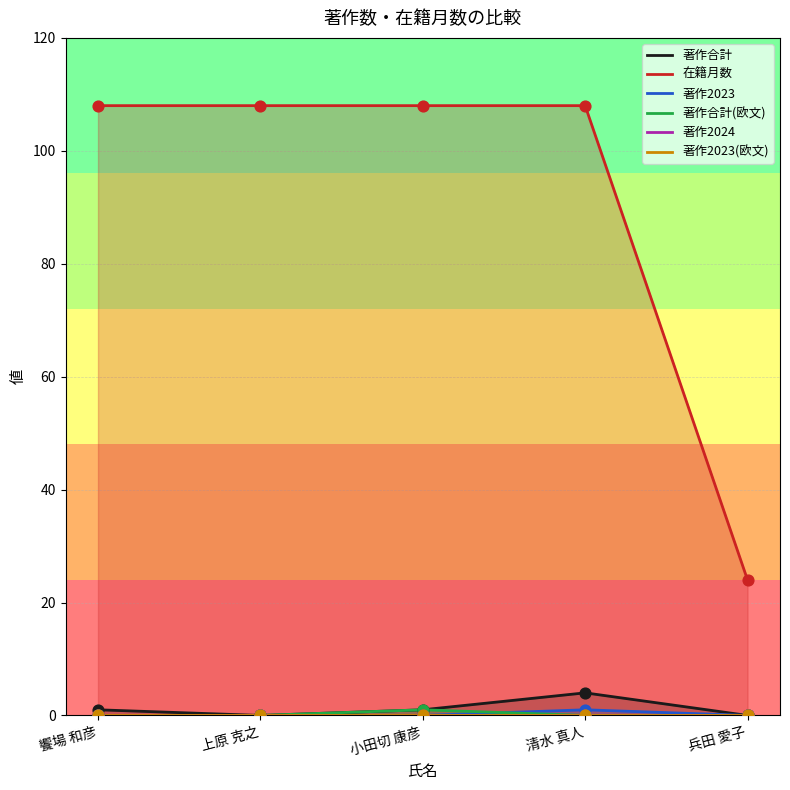

Is the value of 著作合計(欧文) at 上原 克之 greater than the value of 在籍月数 at 小田切 康彦?

No